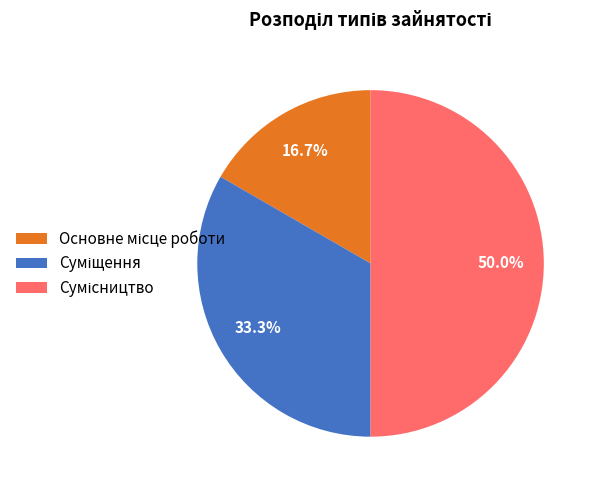

What portion of the pie excludes Сумісництво?

50.0%